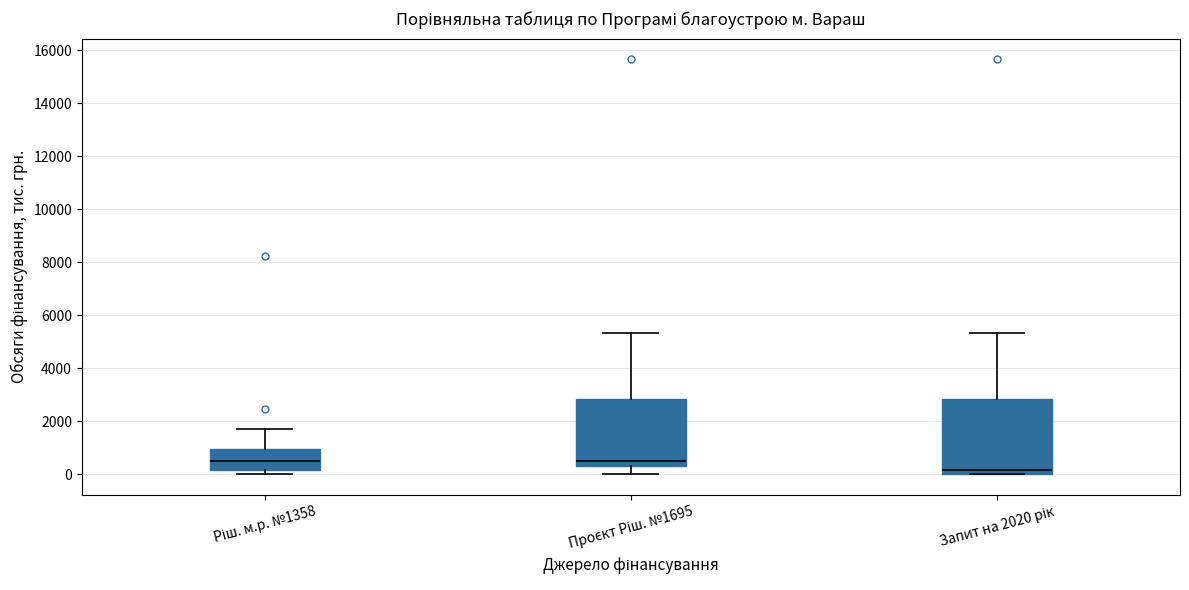

Where is the upper edge of the box for Проєкт Ріш. №1695 on the y-axis? The values are not printed on the chart, so give them approximately, as read against the axis.

2800